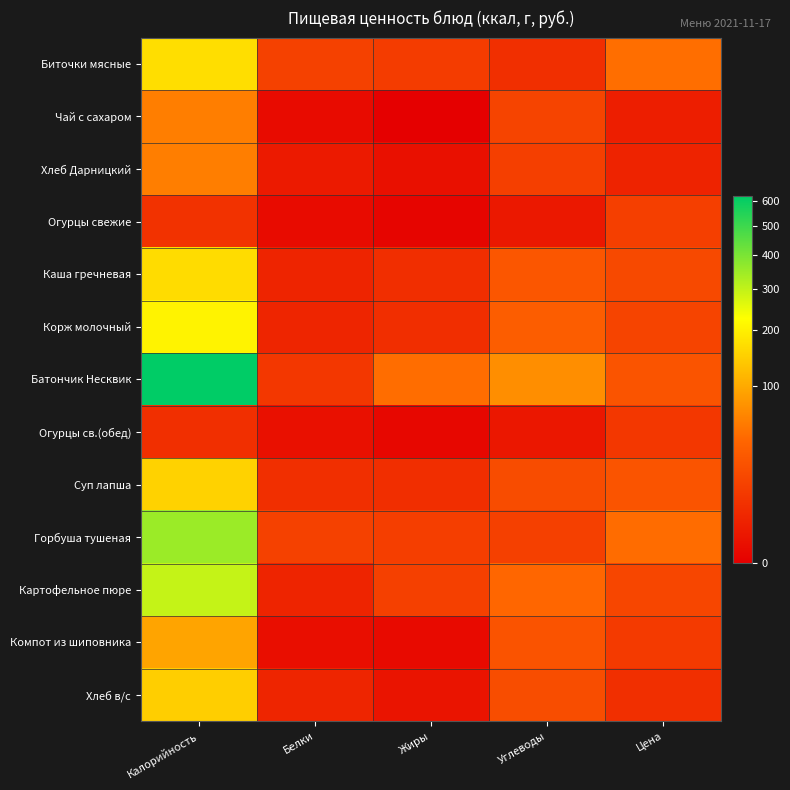

Reading right to left, list all the values displayed in this chart.

Биточки мясные: Цена=45.7	Углеводы=6.0	Жиры=10.9	Белки=13.0	Калорийность=170.5
Чай с сахаром: Цена=2.0	Углеводы=15.0	Жиры=0.0	Белки=0.2	Калорийность=58.0
Хлеб Дарницкий: Цена=3.0	Углеводы=12.2	Жиры=0.5	Белки=1.5	Калорийность=58.4
Огурцы свежие: Цена=12.3	Углеводы=1.2	Жиры=0.0	Белки=0.2	Калорийность=7.0
Каша гречневая: Цена=17.3	Углеводы=26.7	Жиры=5.5	Белки=3.1	Калорийность=166.4
Корж молочный: Цена=15.0	Углеводы=32.3	Жиры=5.7	Белки=3.2	Калорийность=205.0
Батончик Несквик: Цена=24.7	Углеводы=71.2	Жиры=45.1	Белки=8.5	Калорийность=620.2
Огурцы св.(обед): Цена=8.6	Углеводы=1.0	Жиры=0.1	Белки=0.4	Калорийность=6.0
Суп лапша: Цена=25.1	Углеводы=19.1	Жиры=5.6	Белки=6.0	Калорийность=152.3
Горбуша тушеная: Цена=44.2	Углеводы=12.4	Жиры=11.6	Белки=13.6	Калорийность=350.0
Картофельное пюре: Цена=16.0	Углеводы=40.1	Жиры=12.9	Белки=3.1	Калорийность=295.0
Компот из шиповника: Цена=9.7	Углеводы=23.9	Жиры=0.1	Белки=0.3	Калорийность=93.6
Хлеб в/с: Цена=6.0	Углеводы=20.5	Жиры=0.8	Белки=3.2	Калорийность=146.2